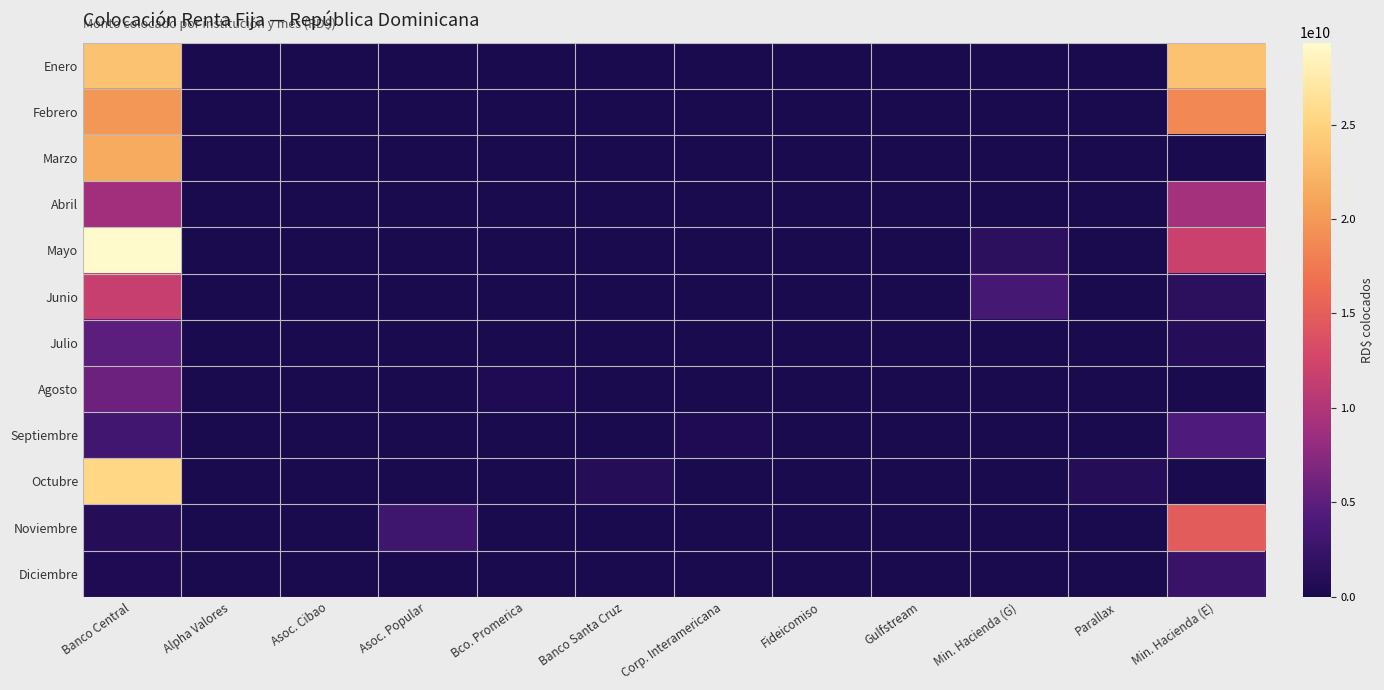

What is the spread (max minus min) of values at Min. Hacienda (E)?

23507700000